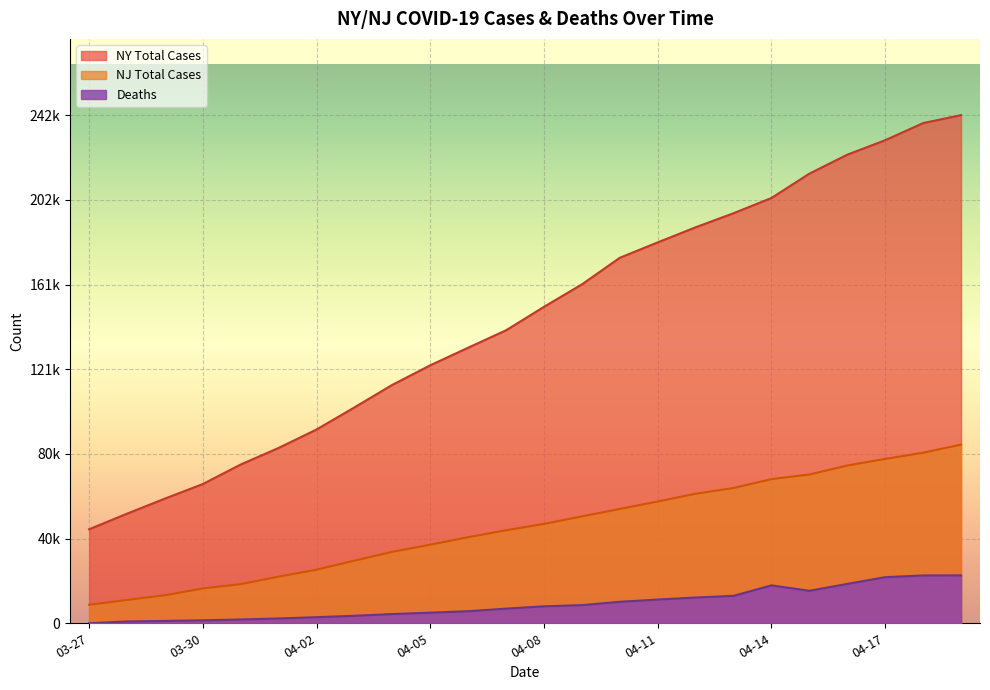

True or false: NY Total Cases has a value of 230597 at 04-17.

True